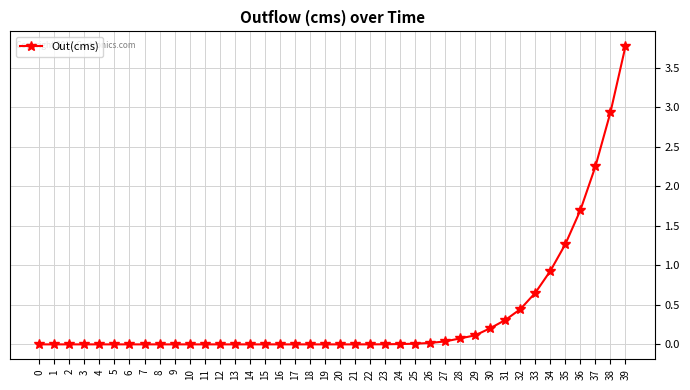

Between 28 and 37, which is larger?

37